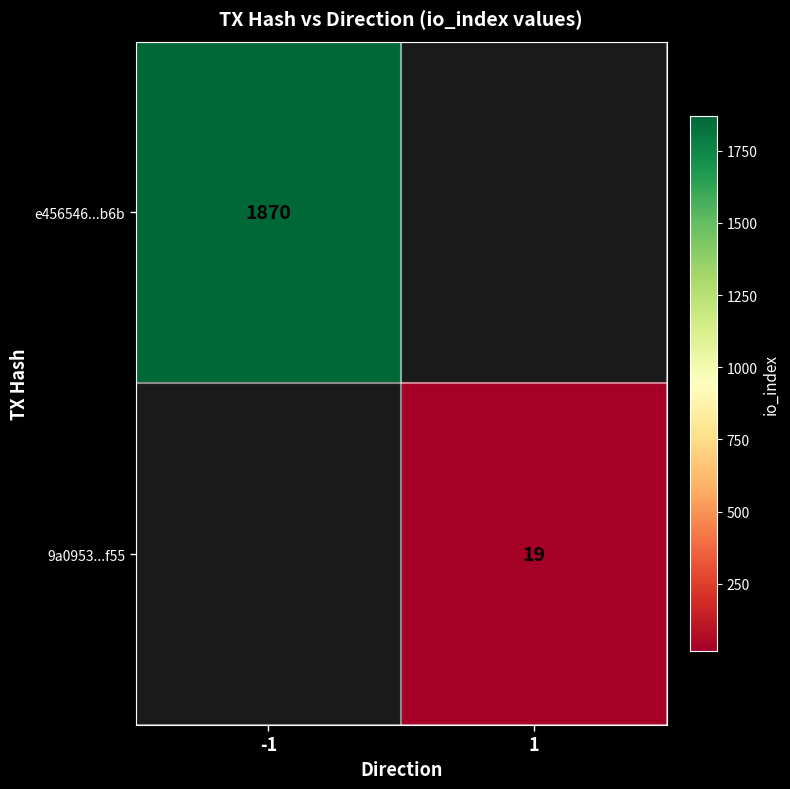

Is it true that e456546...b6b equals 3338 at -1?

False